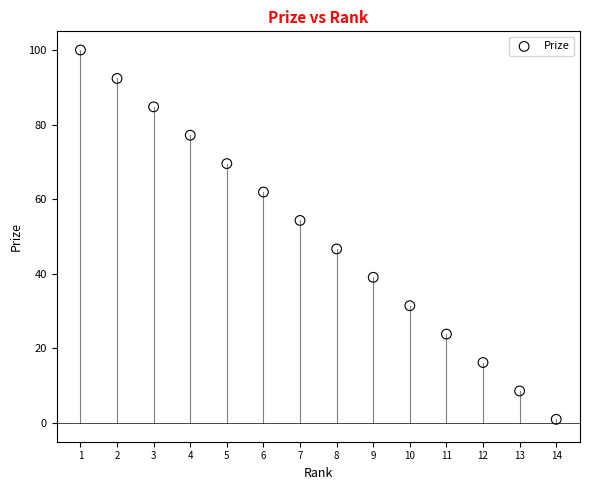

What is the range of X values (max minus min)?

13.0